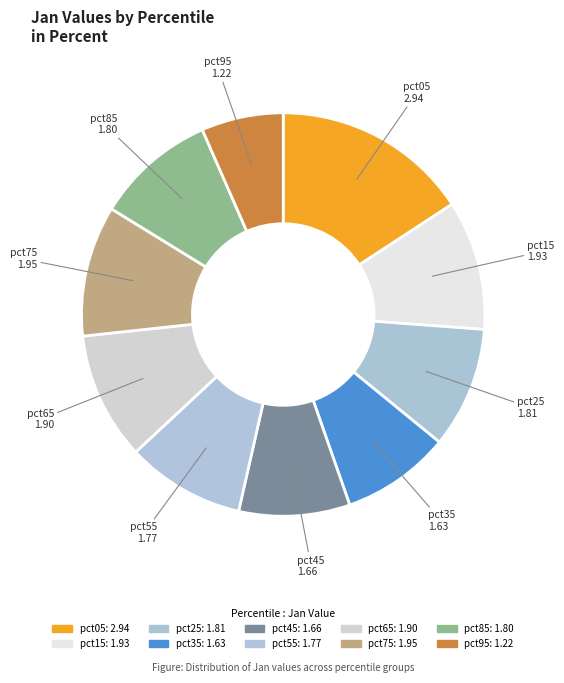

Is pct15 the majority of the pie?

No